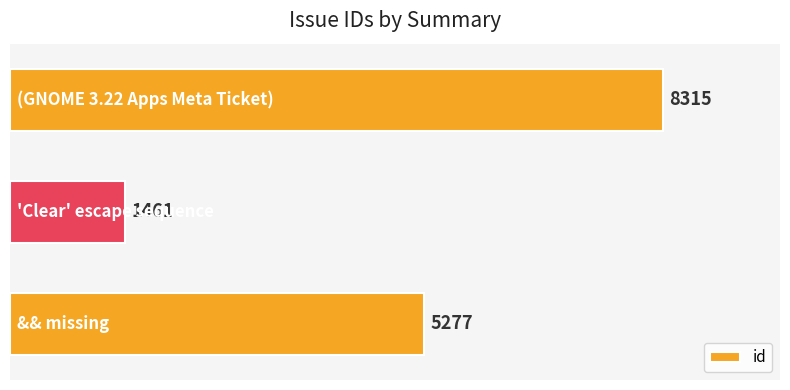

How many data points are less than 5277?

1